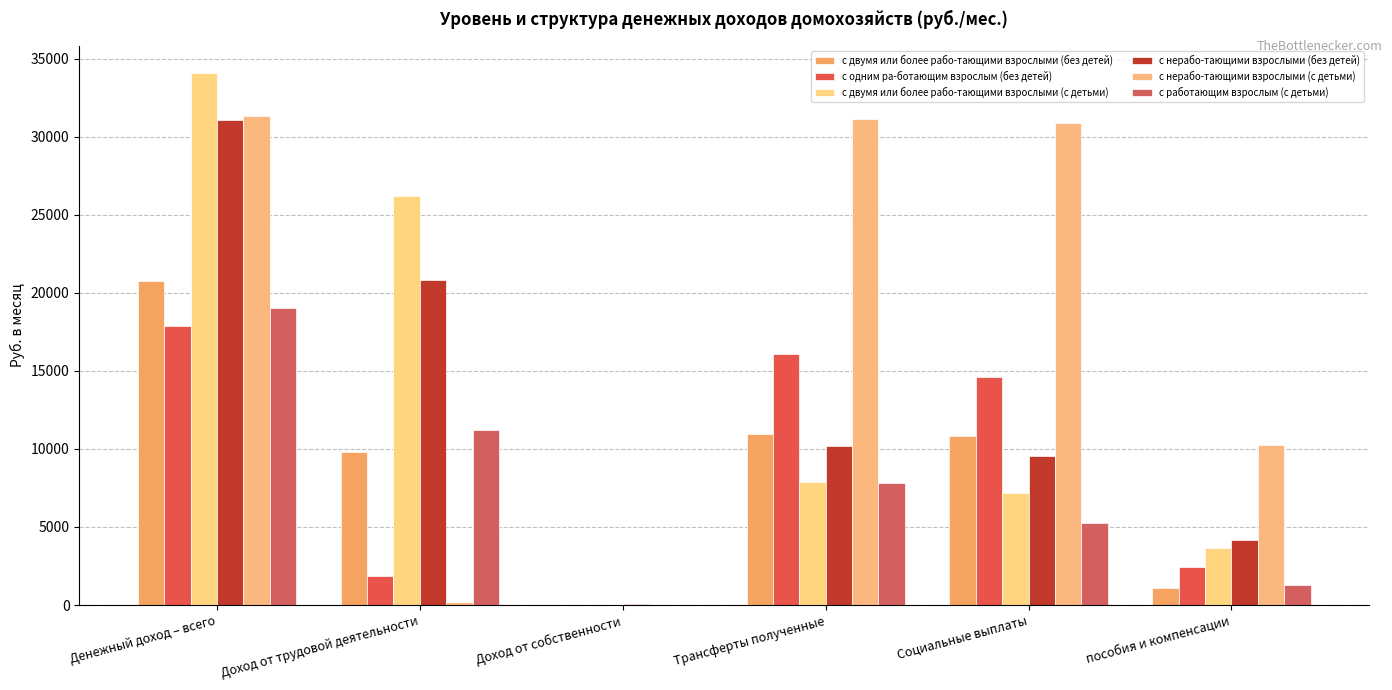

The с двумя или более рабо-тающими взрослыми (с детьми) series shows 0.5 at Доход от собственности. True or false?

True